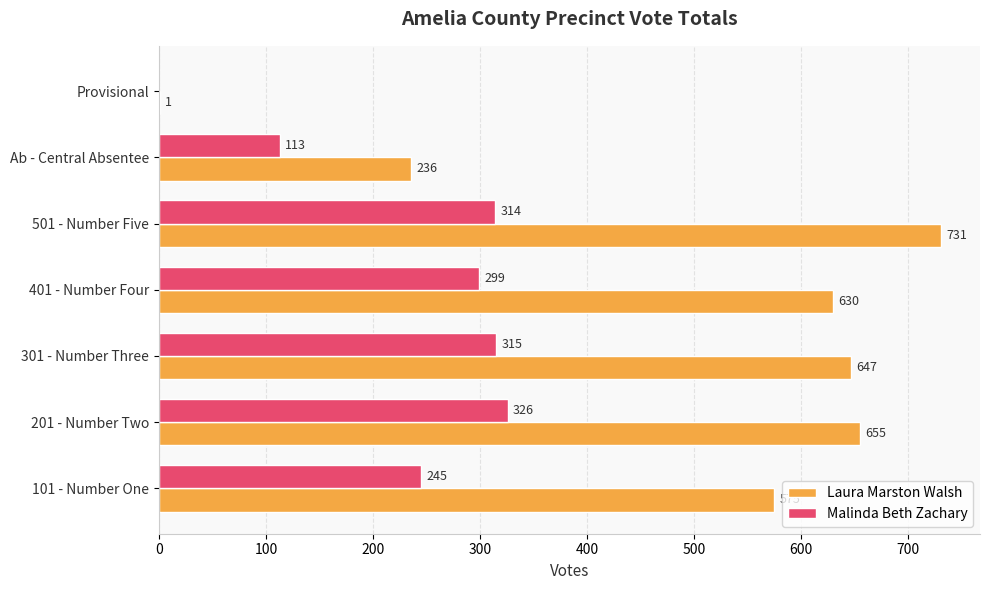

The value of Laura Marston Walsh at 401 - Number Four is 361. True or false?

False